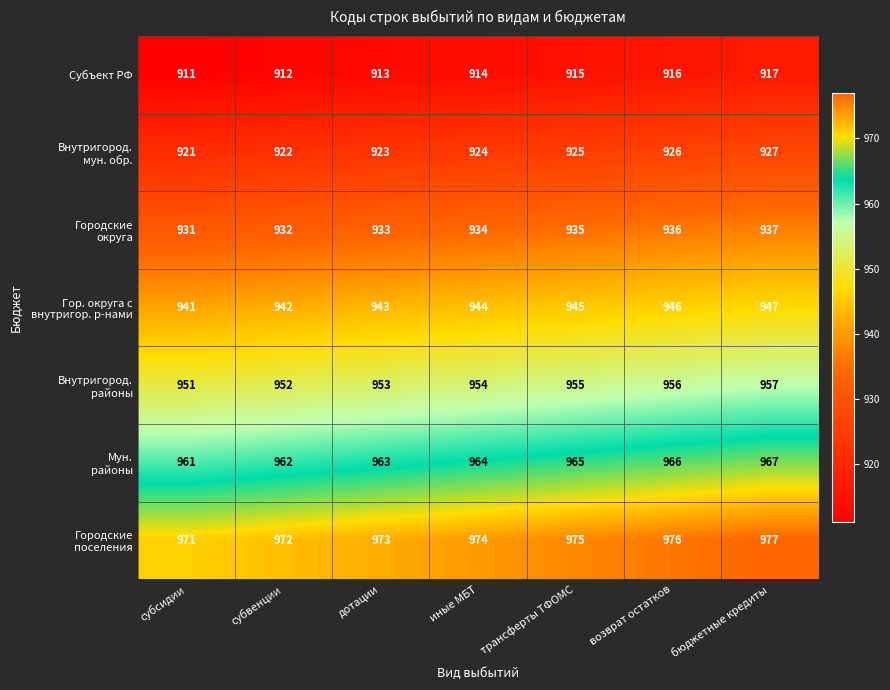

What is the spread (max minus min) of values at возврат остатков?

60